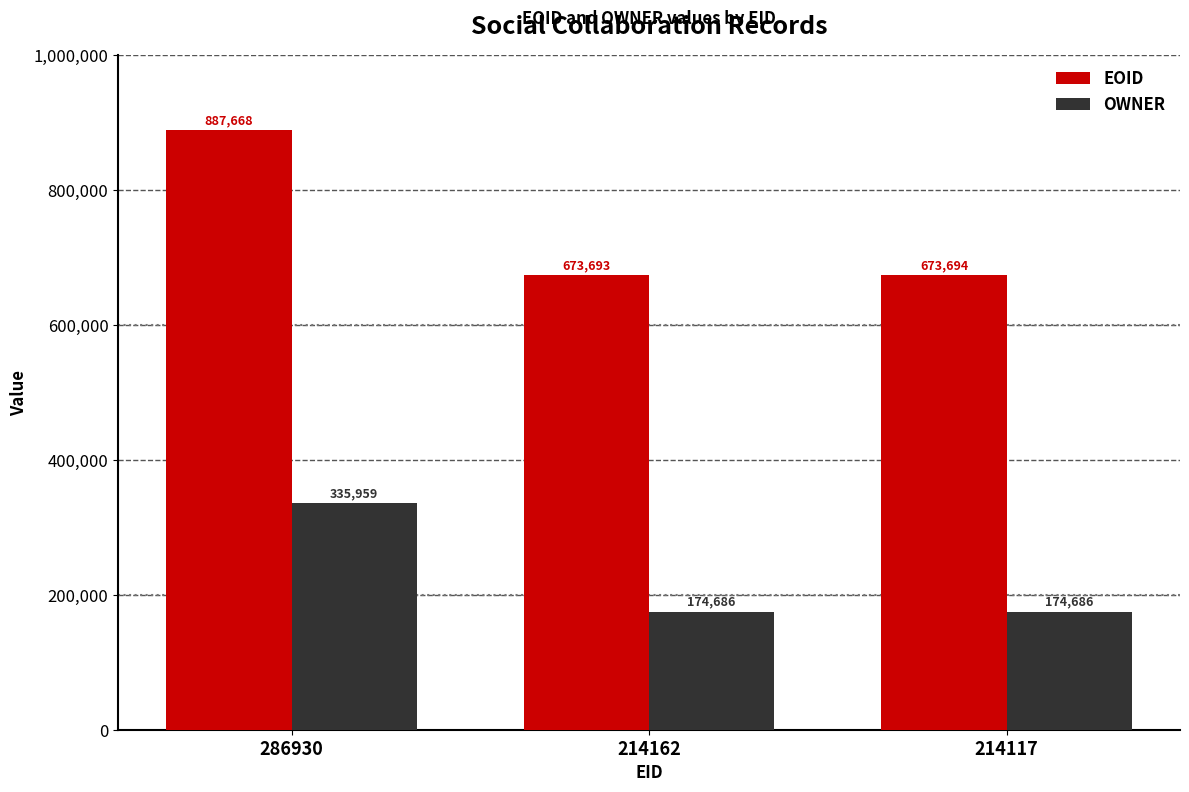

What is the value of the OWNER bar at the 3rd from the left?

174686